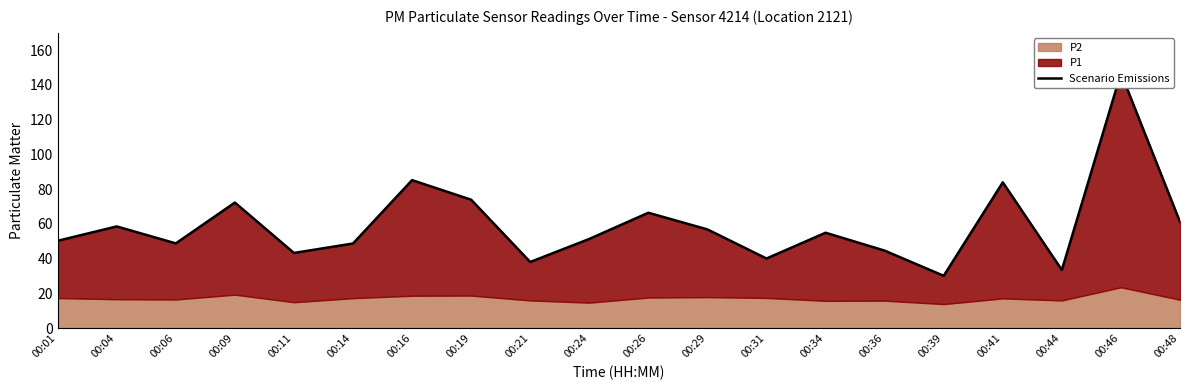

Rank the categories by value from lowest to highest.

00:39, 00:44, 00:21, 00:31, 00:11, 00:36, 00:14, 00:06, 00:01, 00:24, 00:34, 00:29, 00:04, 00:48, 00:26, 00:09, 00:19, 00:41, 00:16, 00:46